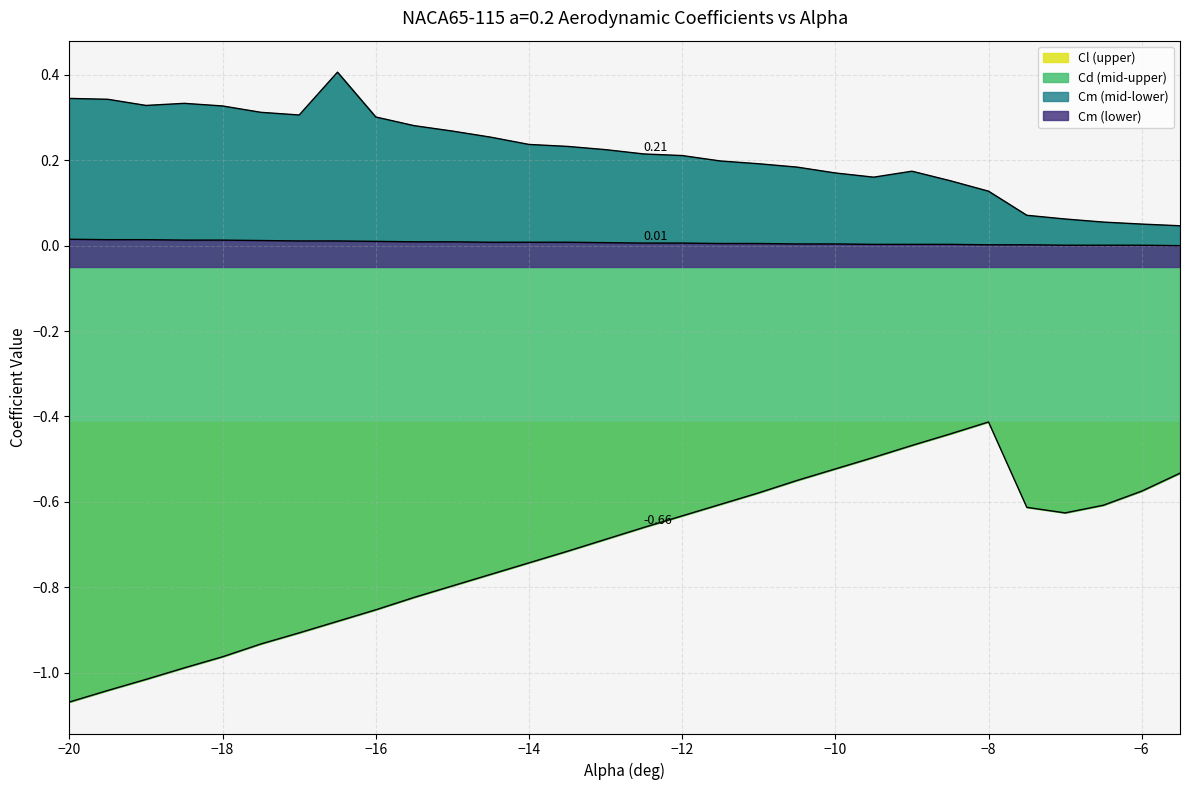

How many data points does each series have?

30